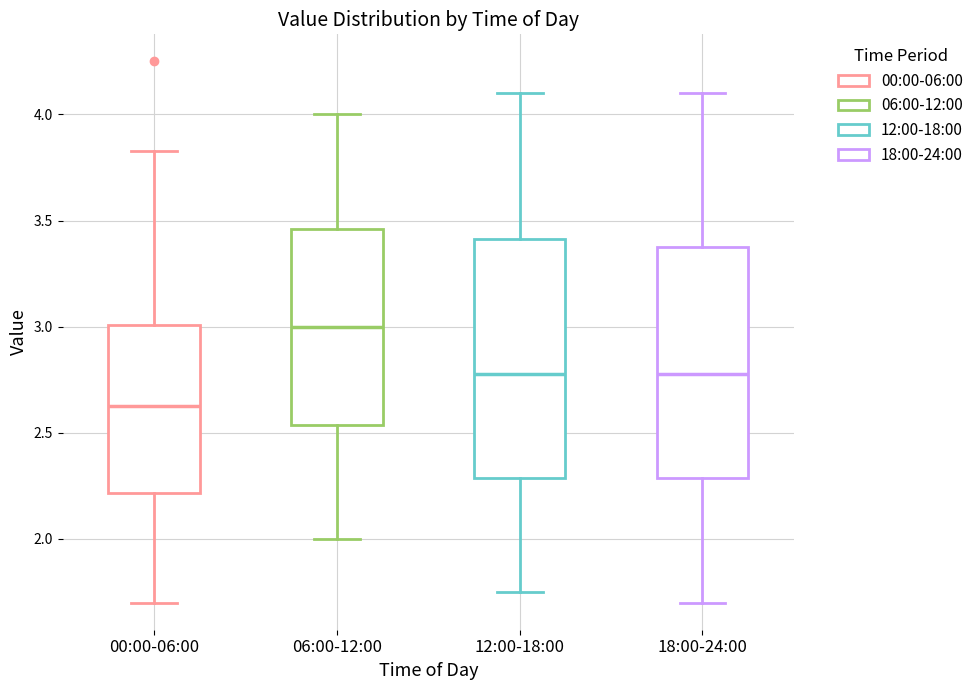

Reading left to right, transcribe this box plot: for each box, give where its median line is, the range the box spans, and where its two whiskers end, as read against the y-axis. The values are not printed on the chart, so give them approximately, as read against the axis.

00:00-06:00: median 2.65, box 2.20 to 3.00, whiskers 1.70 to 3.85
06:00-12:00: median 3.00, box 2.55 to 3.45, whiskers 2.00 to 4.00
12:00-18:00: median 2.80, box 2.30 to 3.40, whiskers 1.75 to 4.10
18:00-24:00: median 2.80, box 2.30 to 3.40, whiskers 1.70 to 4.10